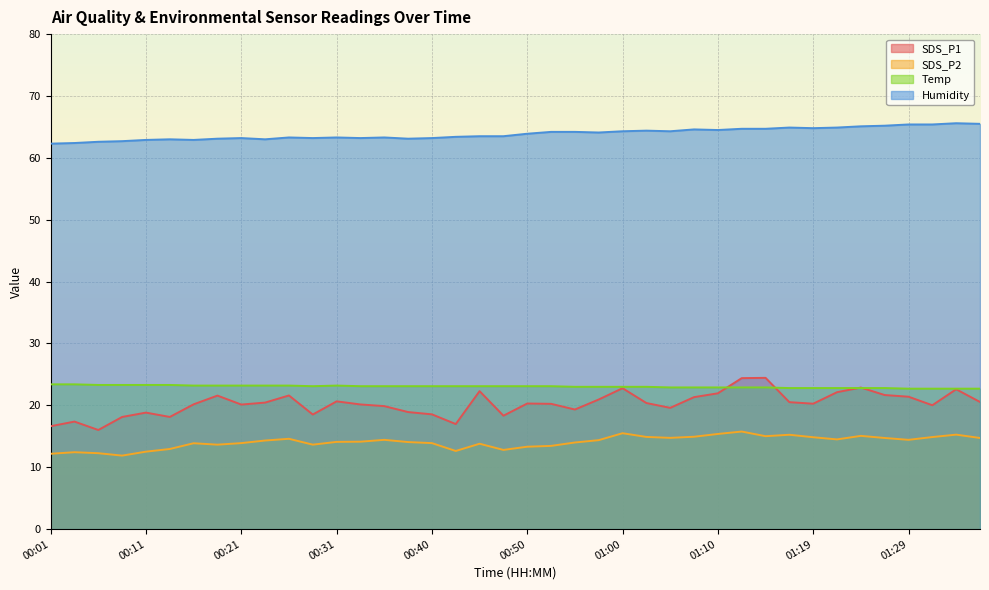

Which series has the widest spread of values?

SDS_P1